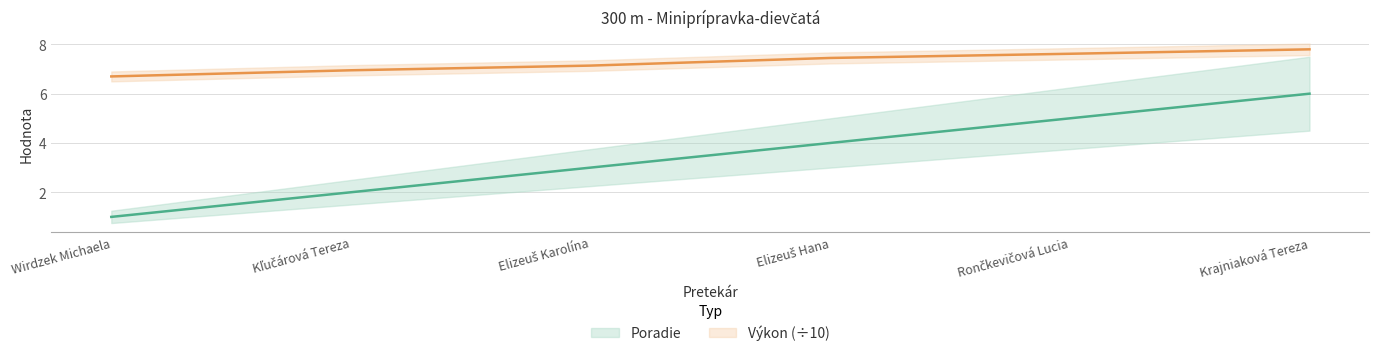

True or false: Poradie has a value of 3.0 at Elizeuš Karolína.

True